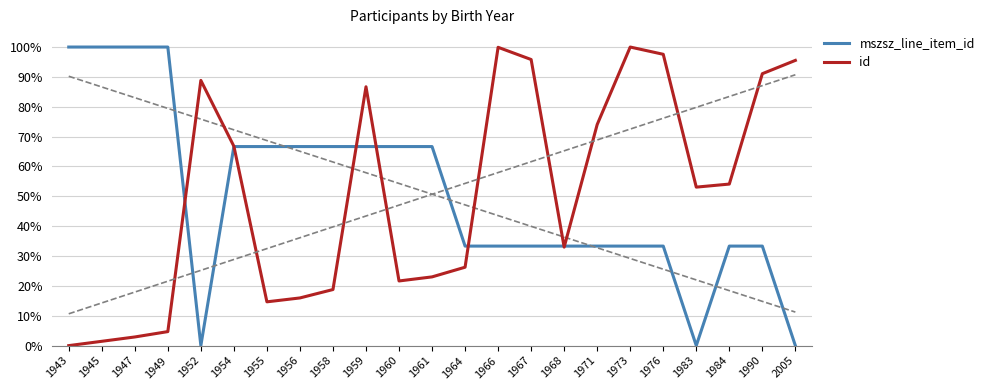

What is the difference between the highest and lowest values at 1958?

0.5